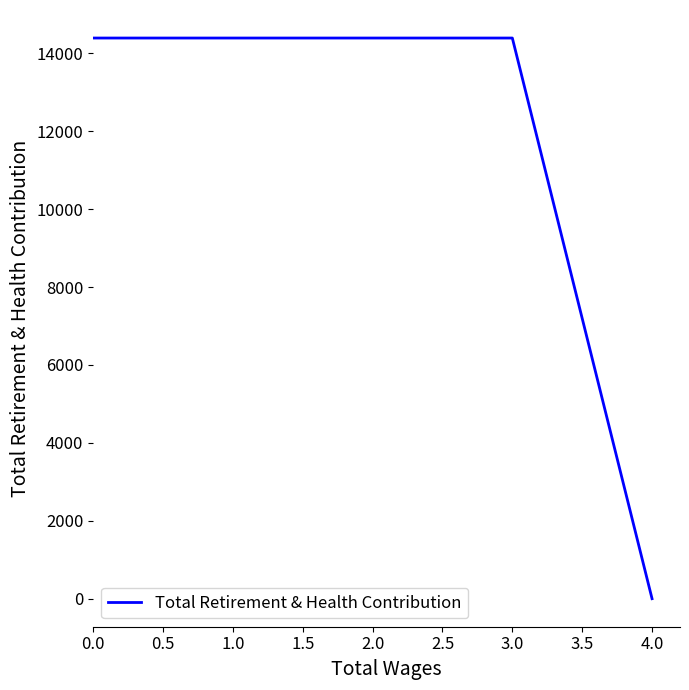

What is the difference between the maximum and minimum values?

14392